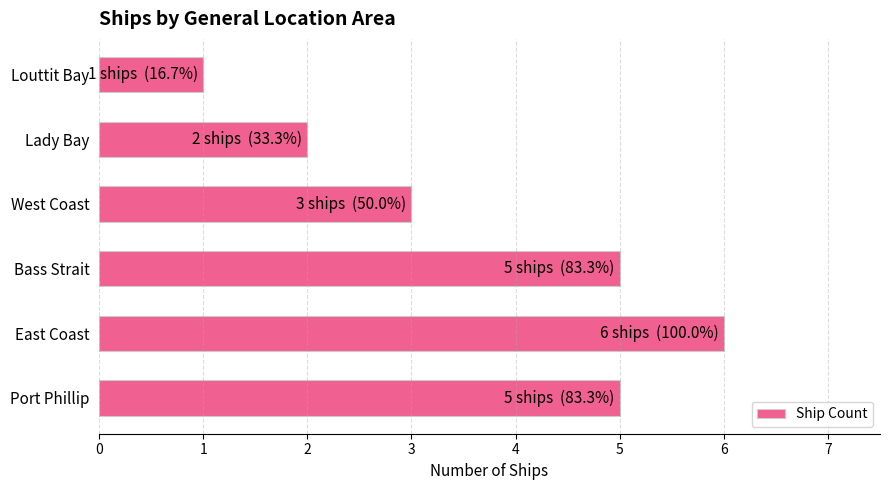

Between Bass Strait and Lady Bay, which is larger?

Bass Strait